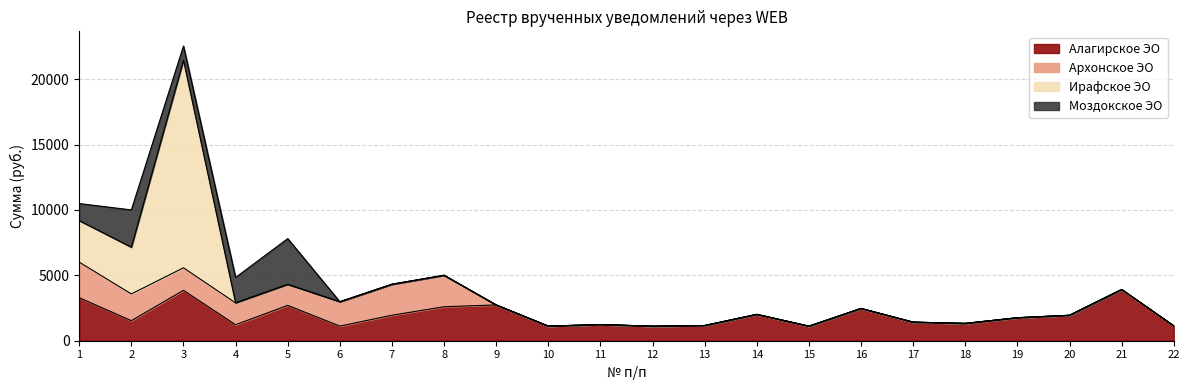

Does the chart have visible grid lines?

Yes